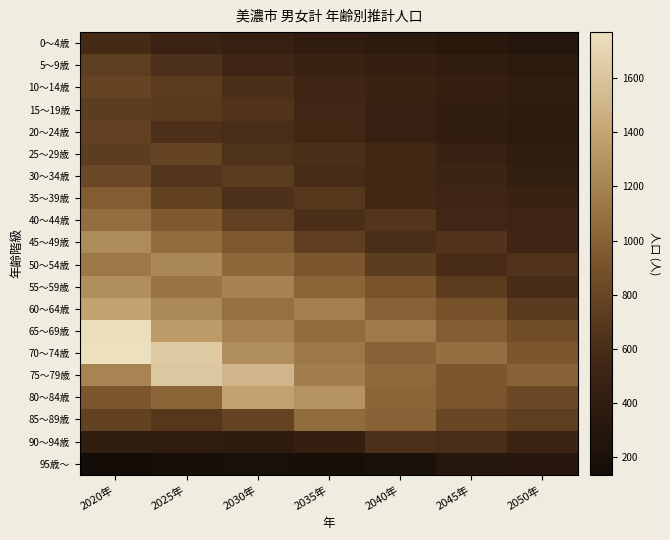

What is the smallest value displayed?

135